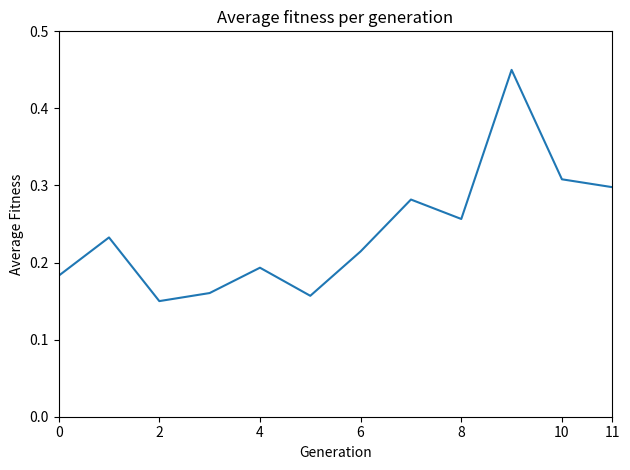

Count the values in the range 0 to 1.

12